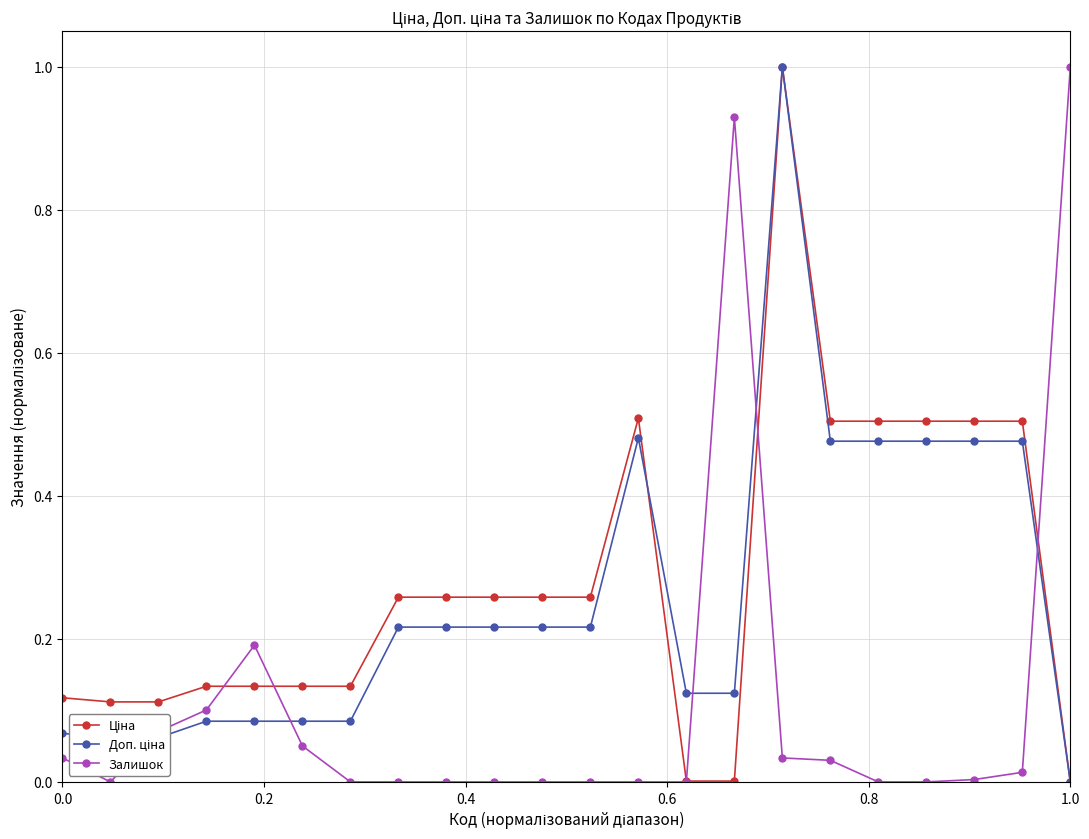

Which category has the lowest value across all series?

1.0